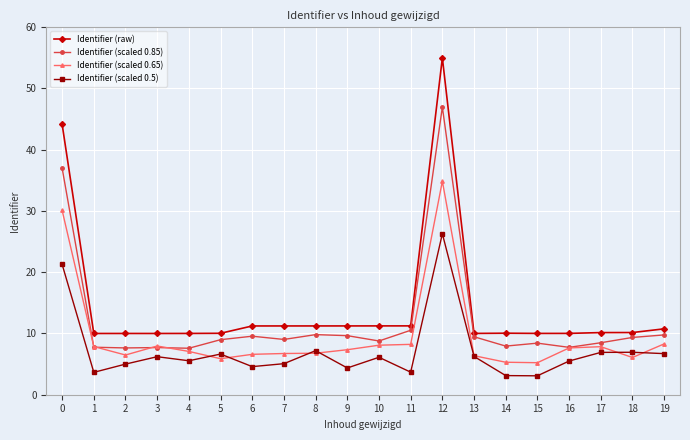

What are all the series names shown in the legend?

Identifier (raw), Identifier (scaled 0.85), Identifier (scaled 0.65), Identifier (scaled 0.5)